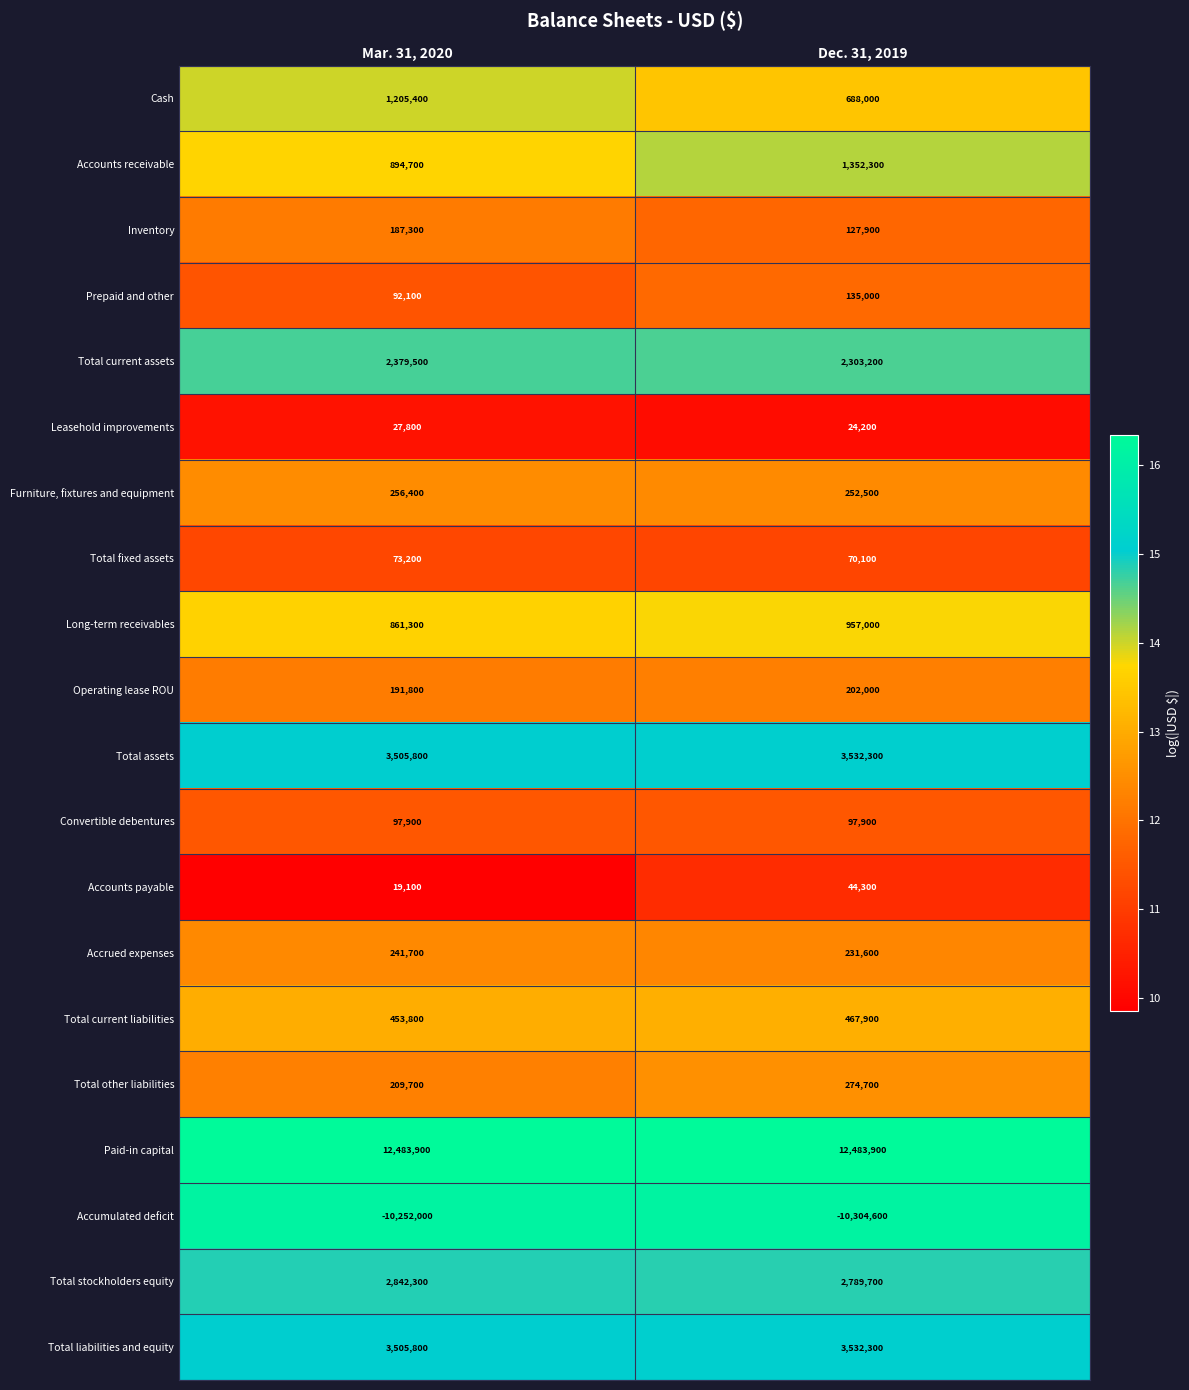

List the labels in order of Total current assets value, smallest first.

Dec. 31, 2019, Mar. 31, 2020